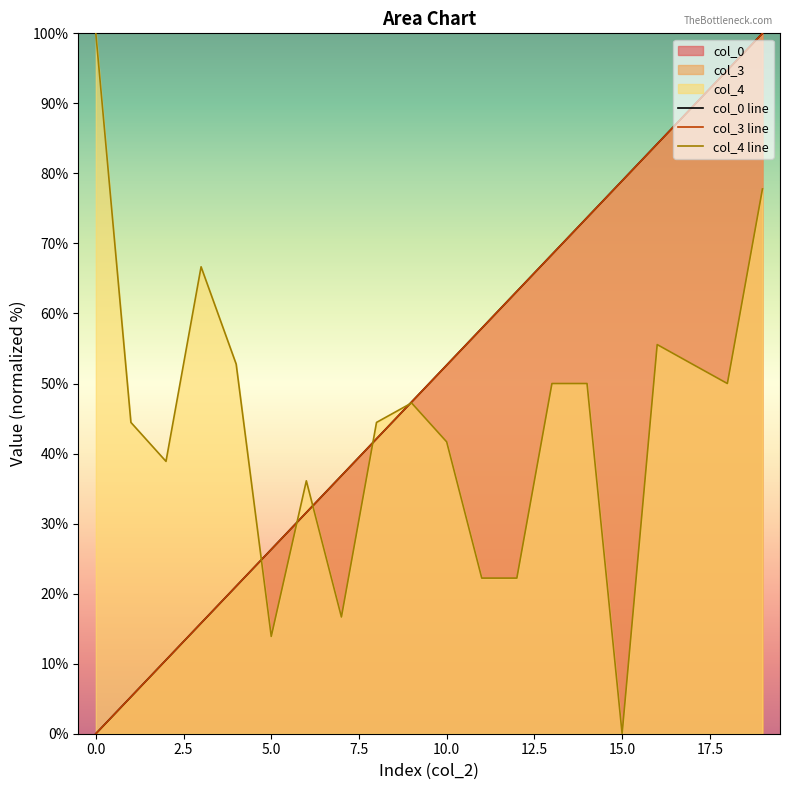

List the series in order of their peak value, lowest first.

col_0 line, col_3 line, col_4 line